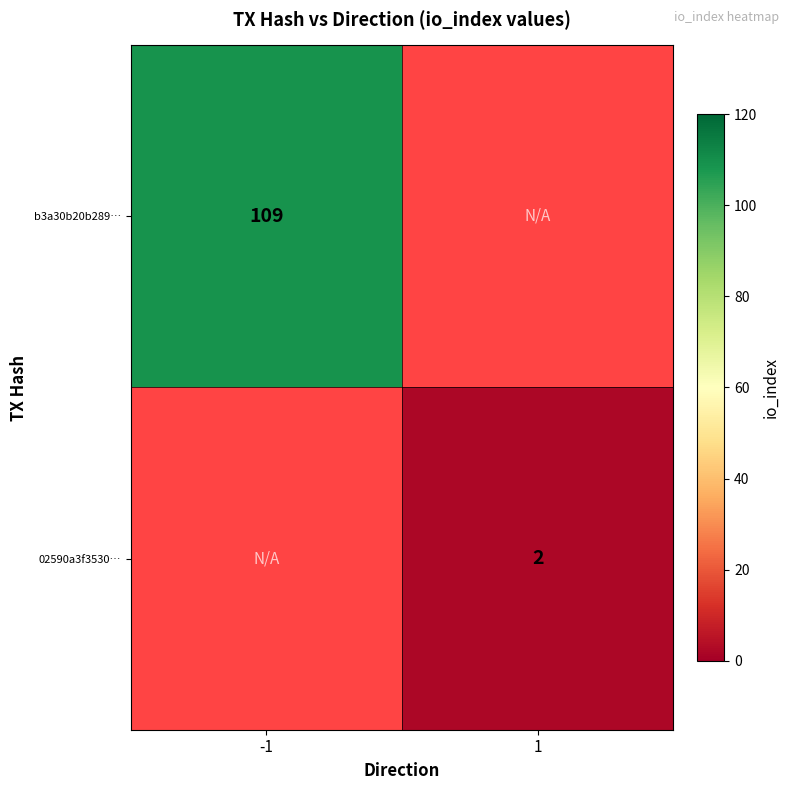

The 02590a3f3530… series shows 1 at 1. True or false?

False